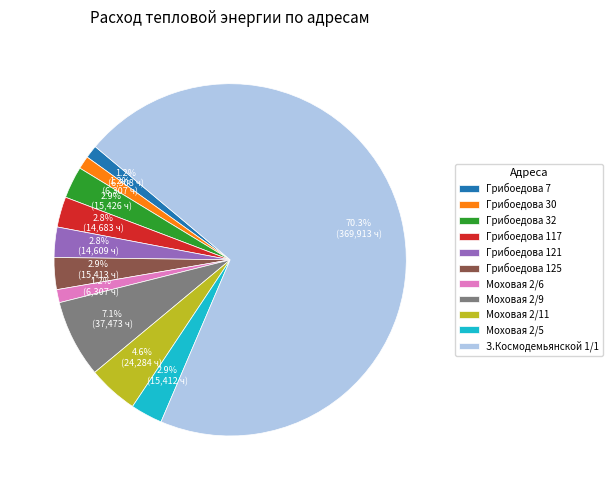

What percentage do Моховая 2/11 and Моховая 2/5 together represent?

7.5%